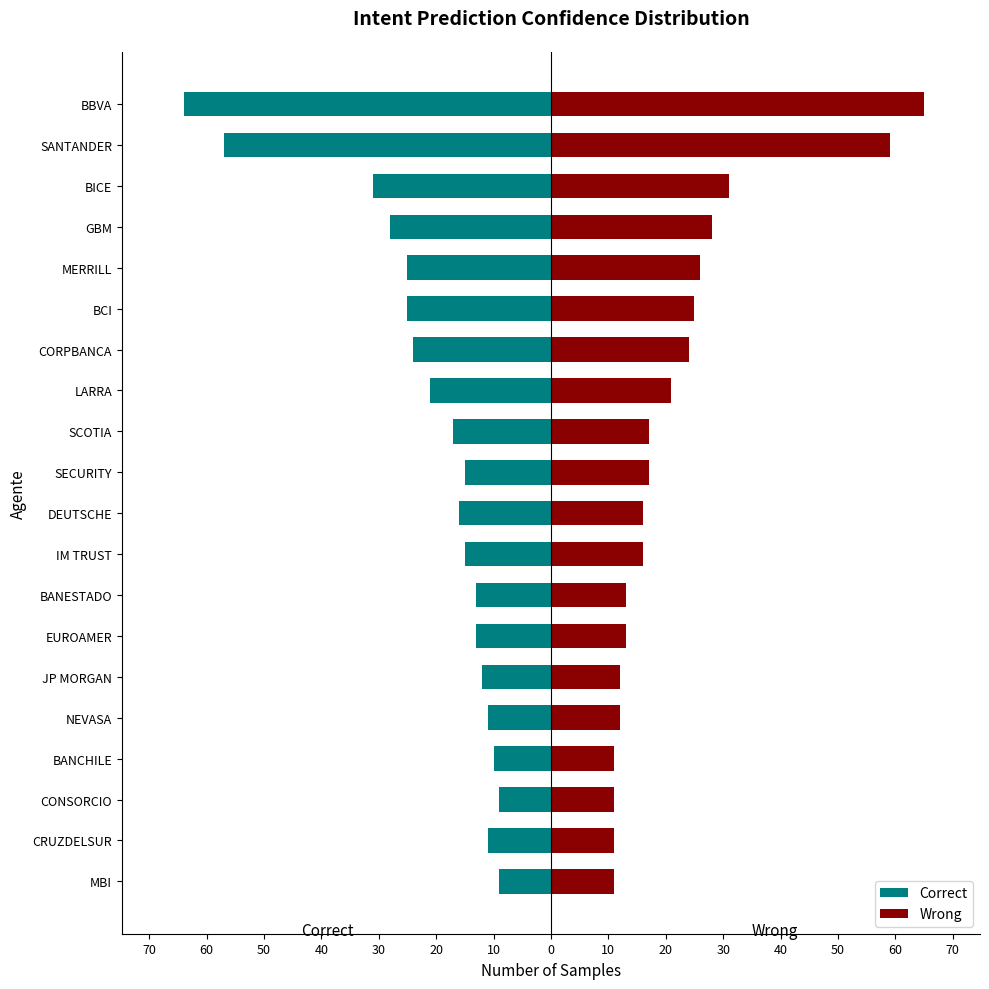

Rank the series by their maximum value, from lowest to highest.

Correct, Wrong